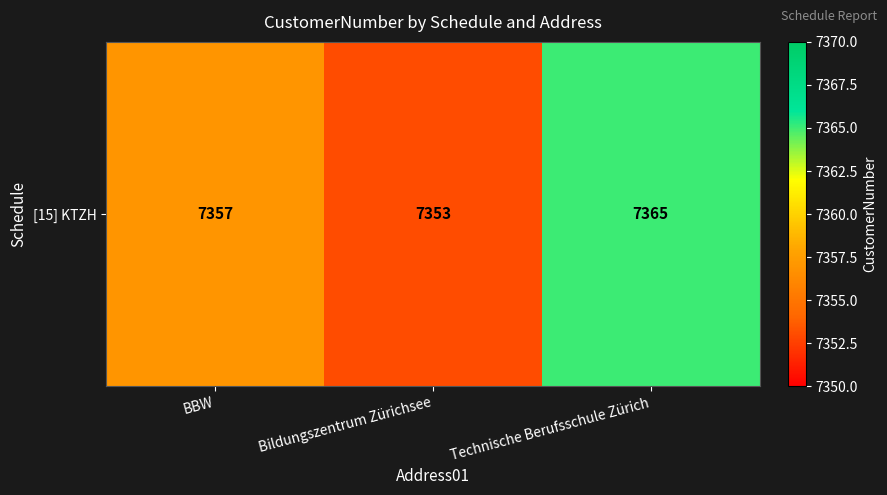

How many values are below 7357?

1